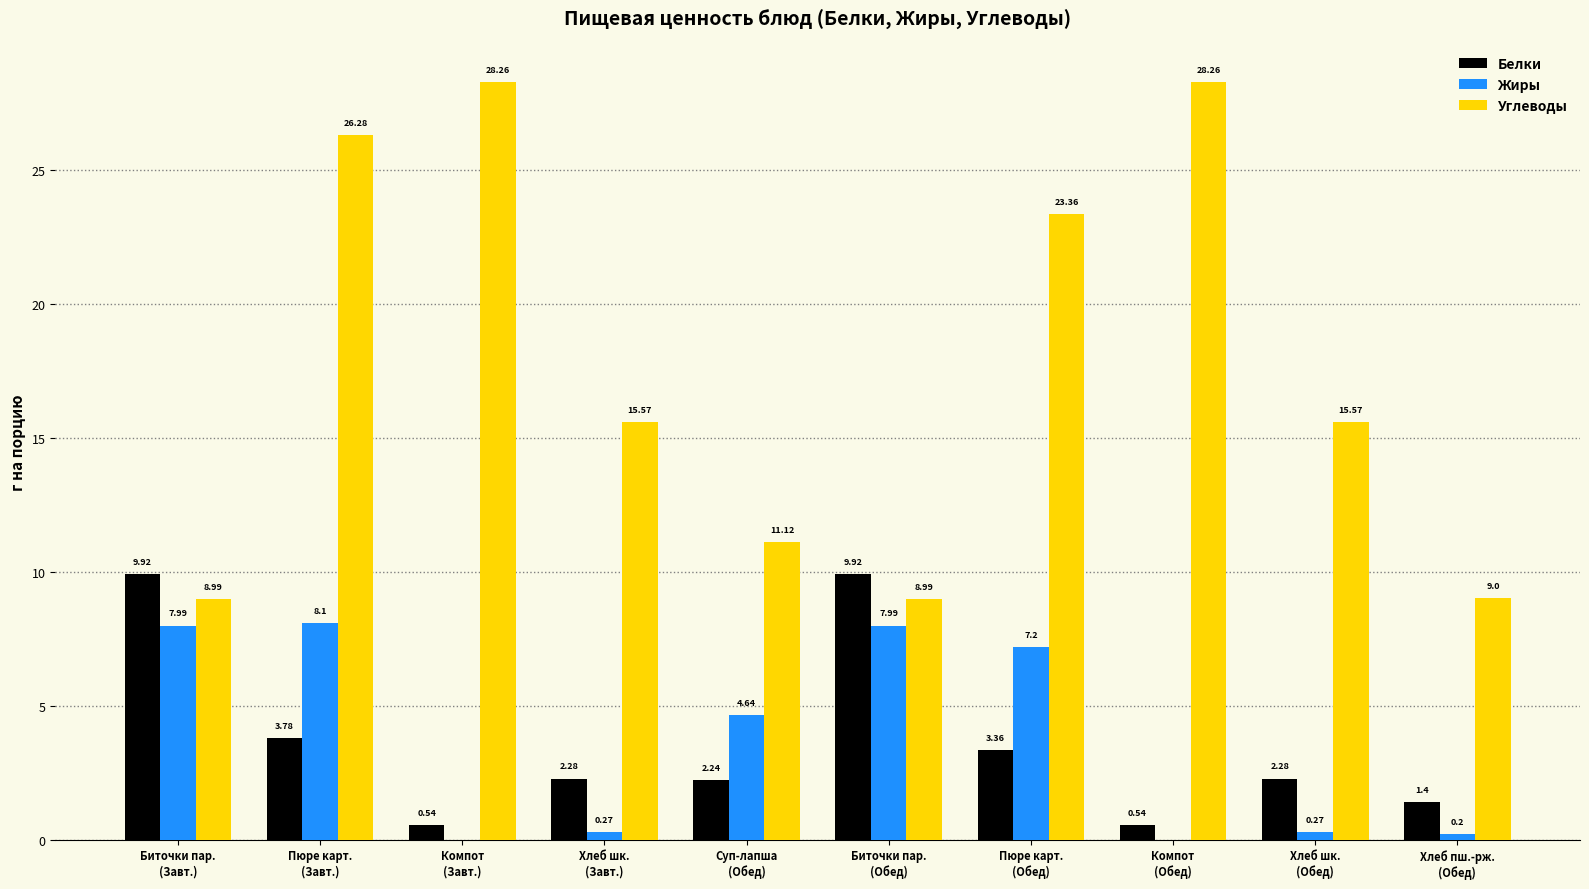

What is the sum of all Жиры values?

36.7